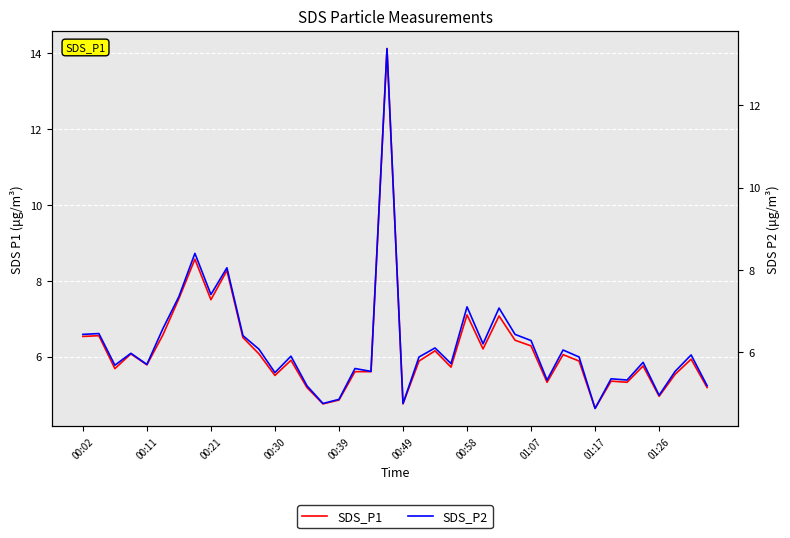

How many lines are shown in the chart?

2